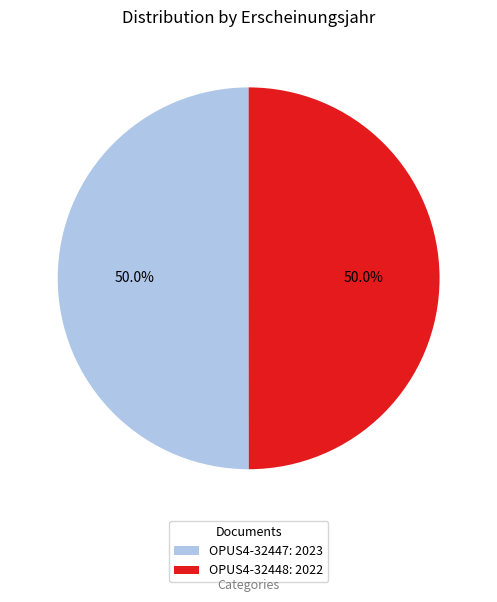

What is the total percentage of OPUS4-32447: 2023 and OPUS4-32448: 2022?

100.0%